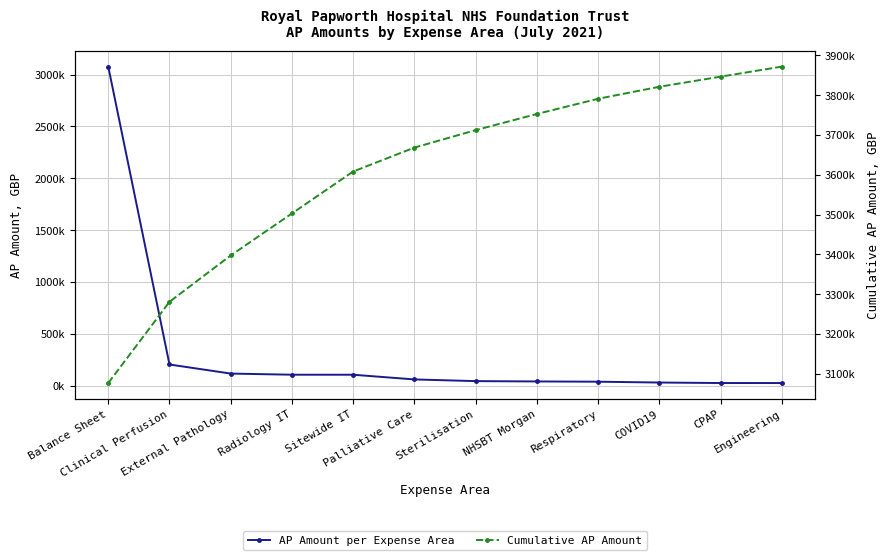

What is the approximate value of Cumulative AP Amount at NHSBT Morgan?

3752915.9